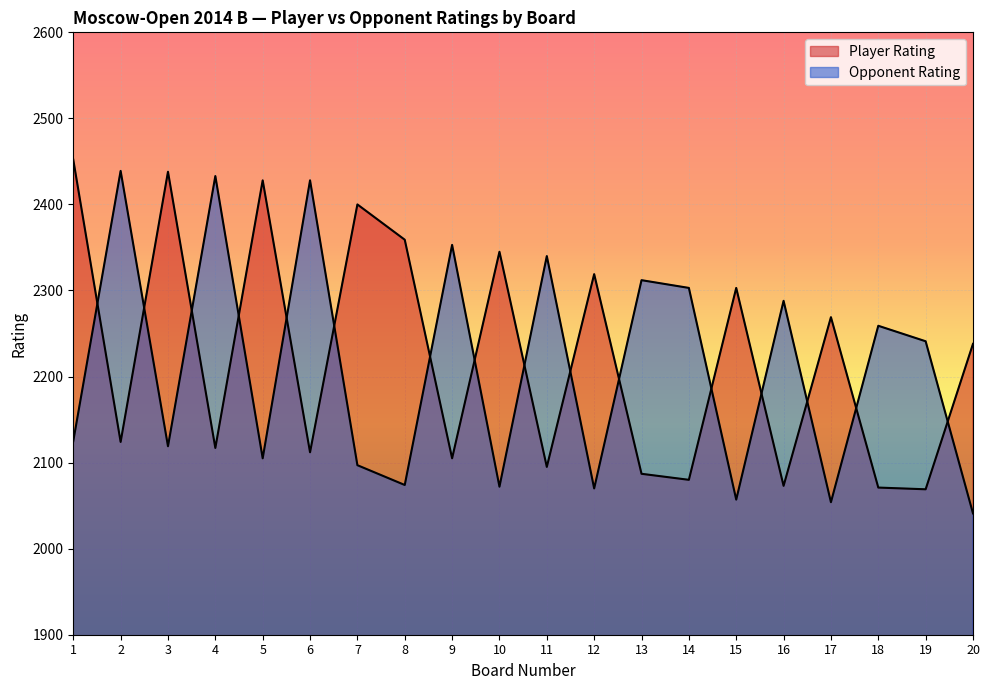

How many data points in Player Rating are above 2238?

9